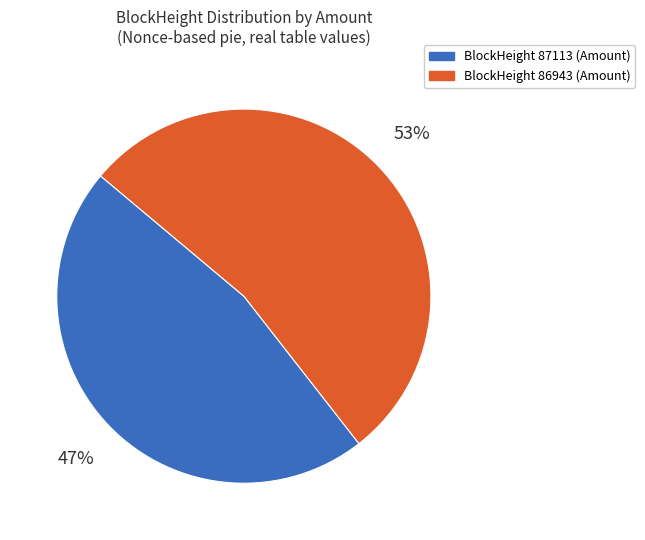

To the nearest percent, what is the average slice percentage?

50%